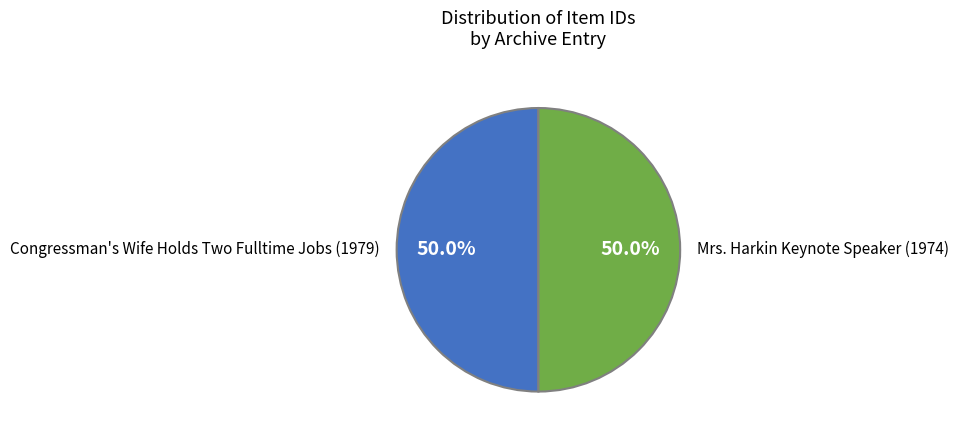

What is the total percentage of Mrs. Harkin Keynote Speaker (1974) and Congressman's Wife Holds Two Fulltime Jobs (1979)?

100.0%